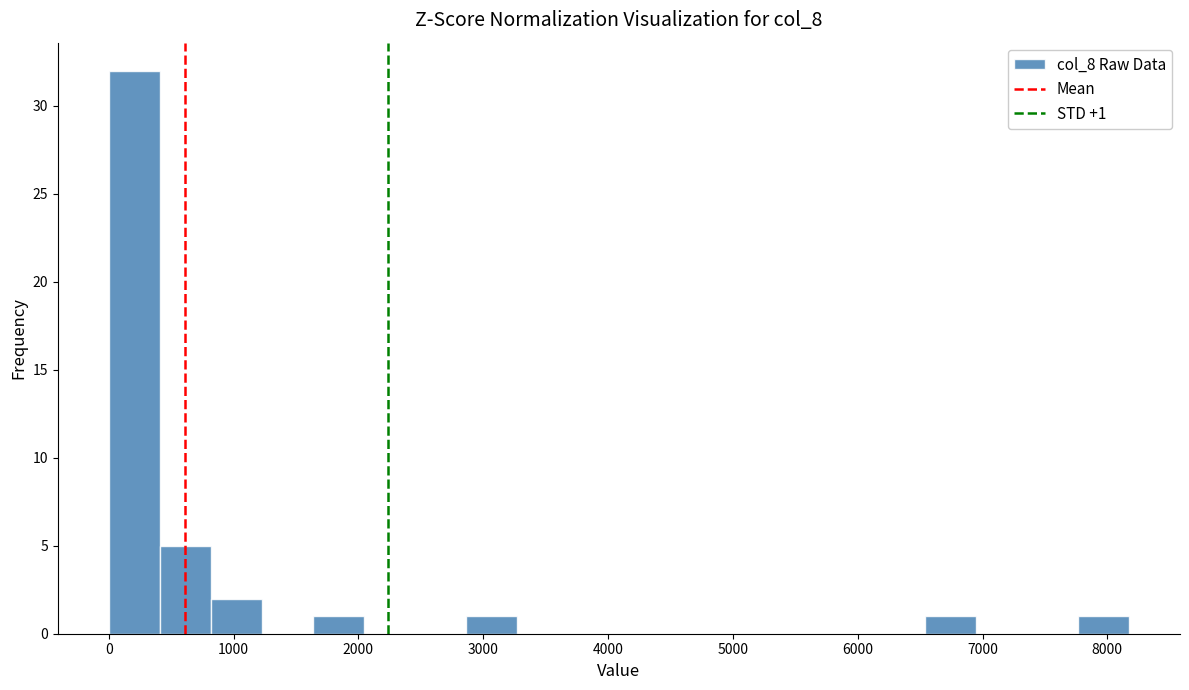

Which range on the x-axis has the tallest bar?

0 to 400